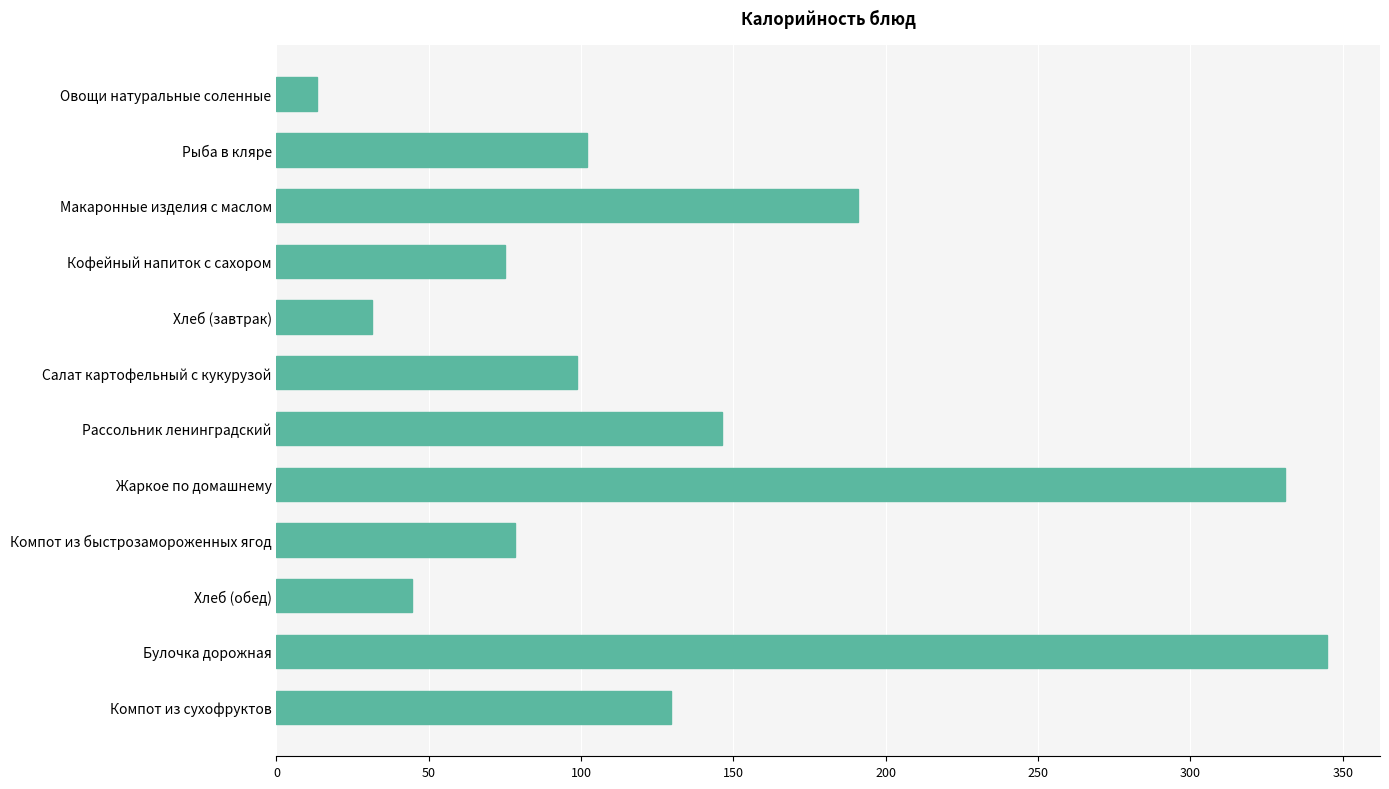

Rank the categories by value from lowest to highest.

Овощи натуральные соленные, Хлеб (завтрак), Хлеб (обед), Кофейный напиток с сахором, Компот из быстрозамороженных ягод, Салат картофельный с кукурузой, Рыба в кляре, Компот из сухофруктов, Рассольник ленинградский, Макаронные изделия с маслом, Жаркое по домашнему, Булочка дорожная